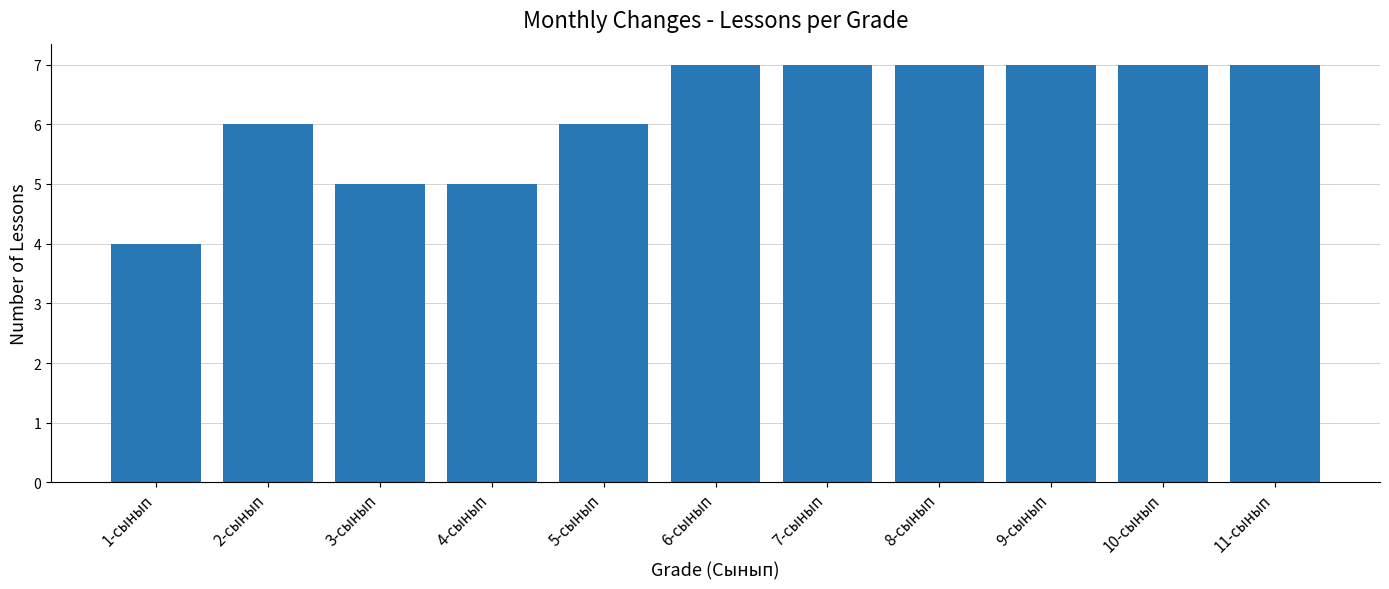

How many values are between 5 and 7?

10